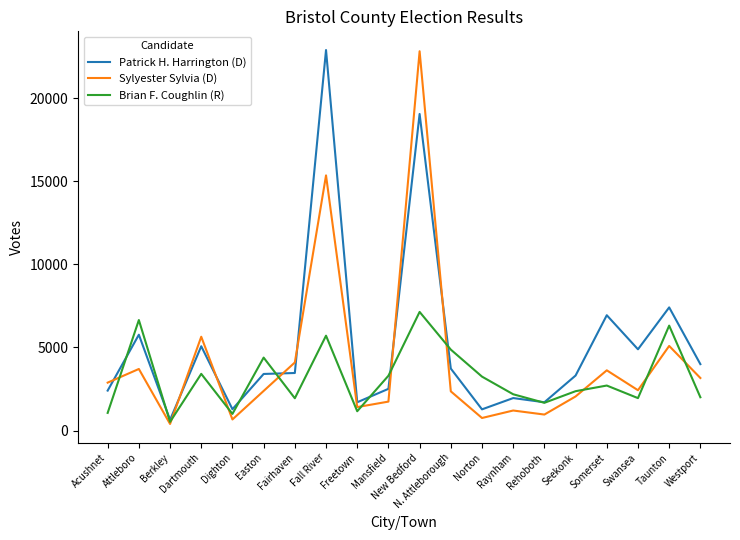

What is the difference between the maximum and second lowest values in the Sylyester Sylvia (D) series?

22162